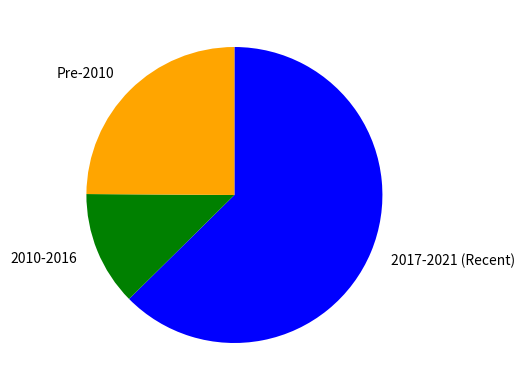

Count the number of slices in the pie.

3